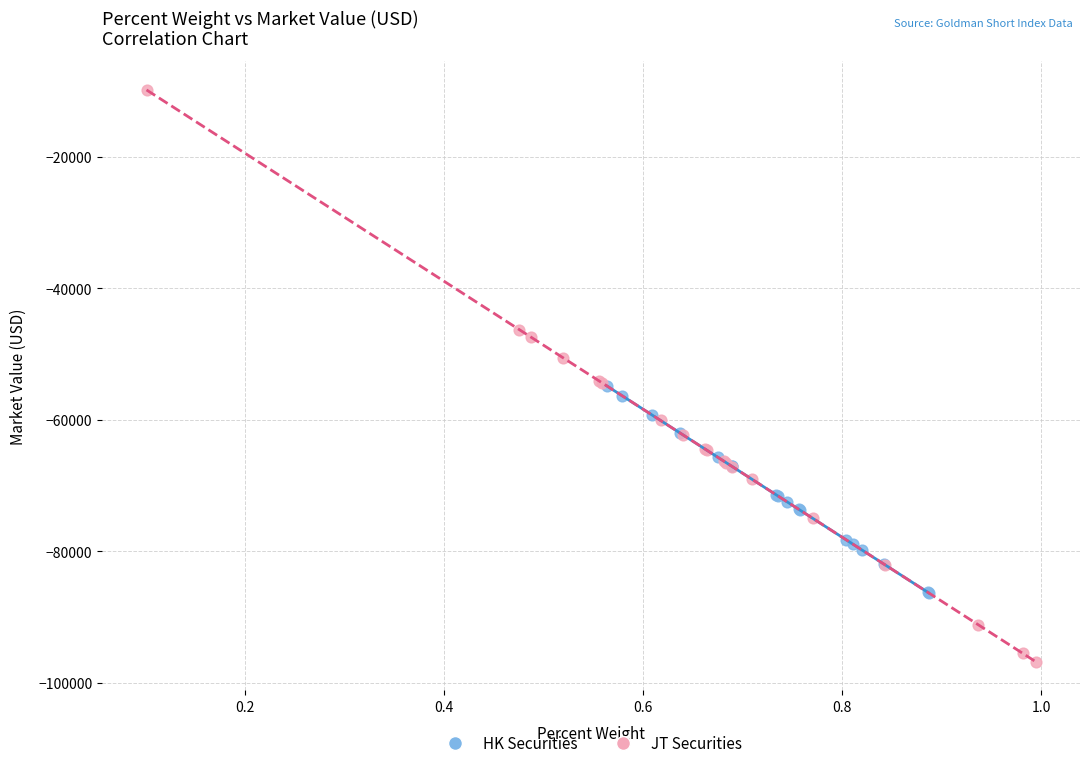

Which series reaches the minimum Y coordinate?

JT Securities